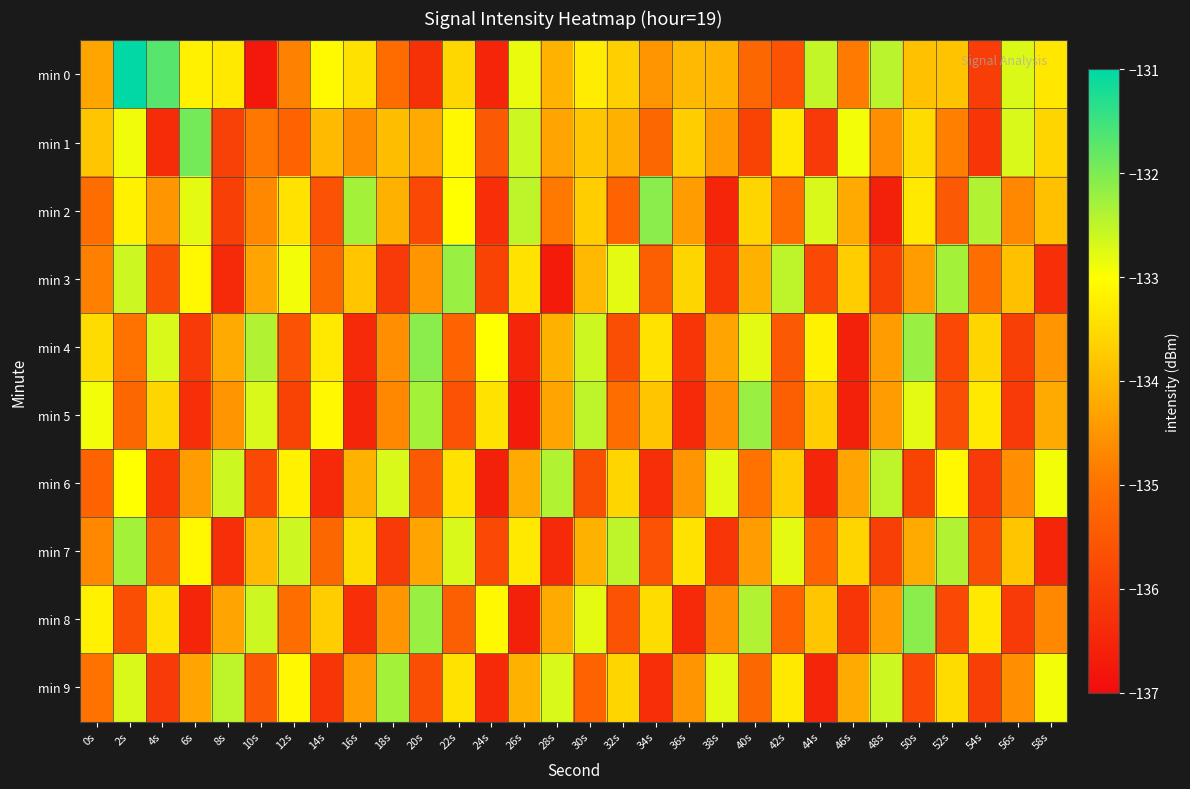

Count the number of categories in the chart.

30